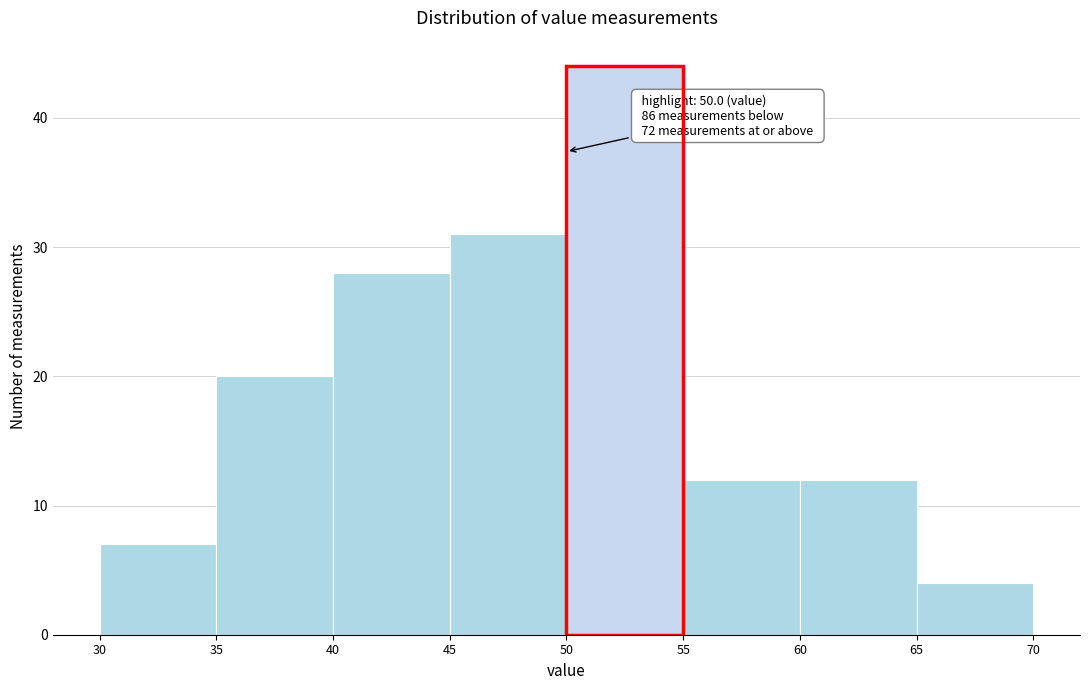

Which range on the x-axis has the tallest bar?

50 to 55